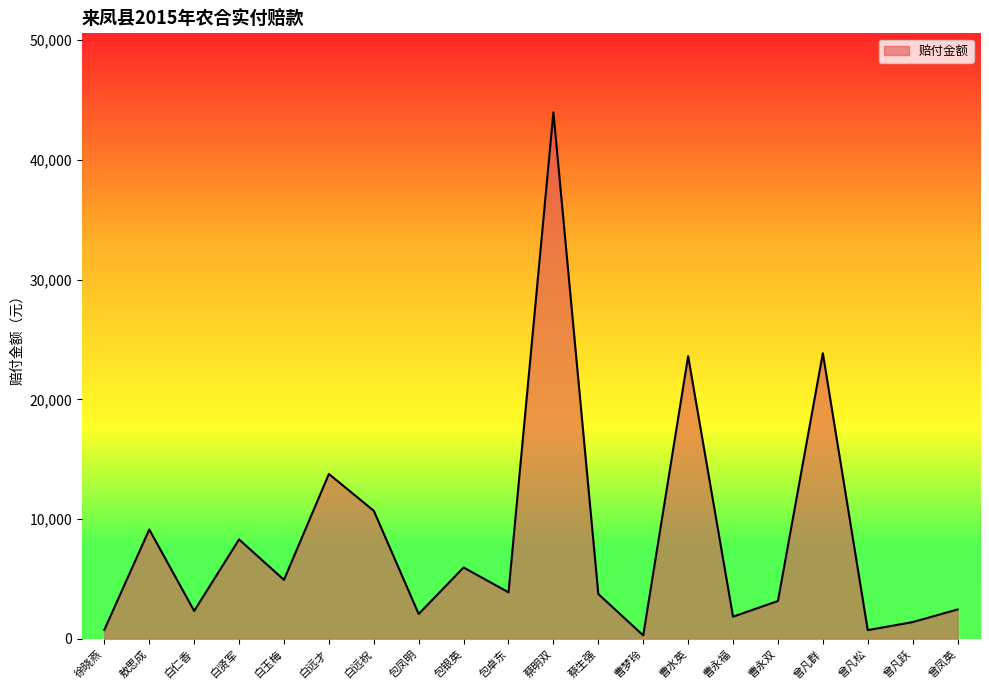

True or false: the data shows 2340.7 at 白仁香.

True